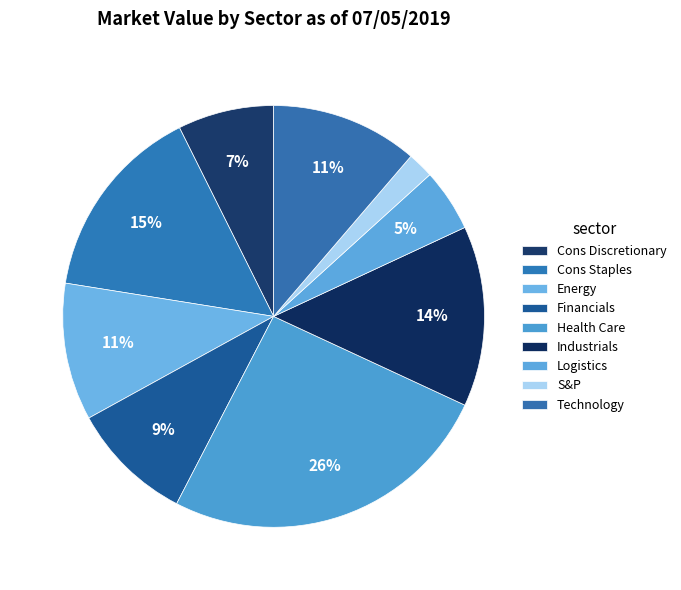

Is there a majority slice in this chart?

No